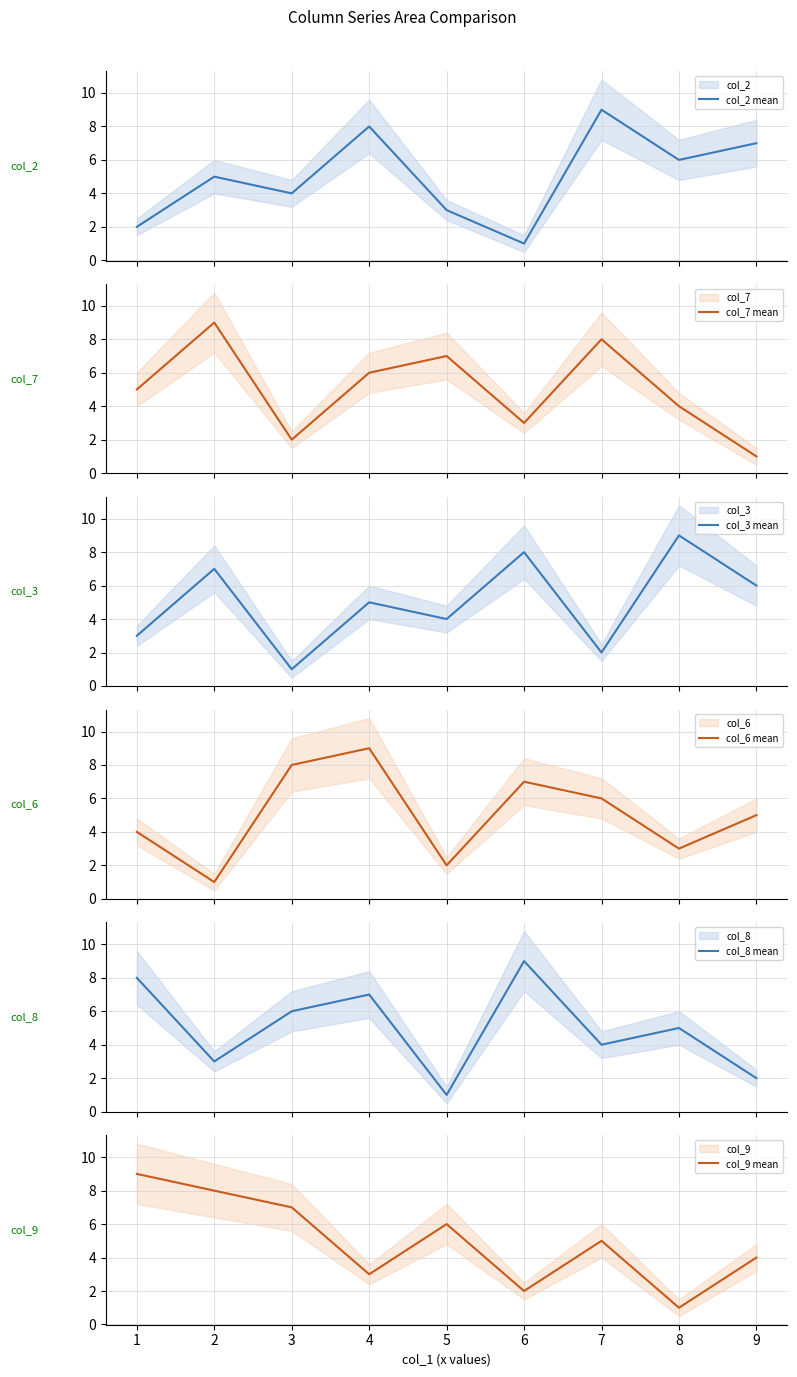

How many col_9 mean values are between 3 and 7?

5